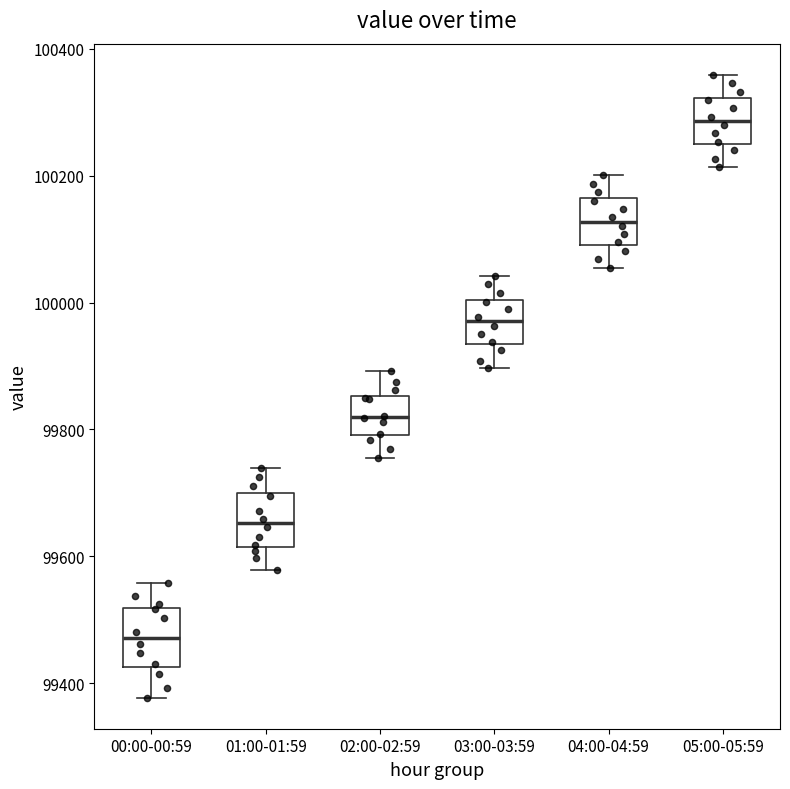

Where does the upper whisker of the box for 02:00-02:59 end on the y-axis? The values are not printed on the chart, so give them approximately, as read against the axis.

99900